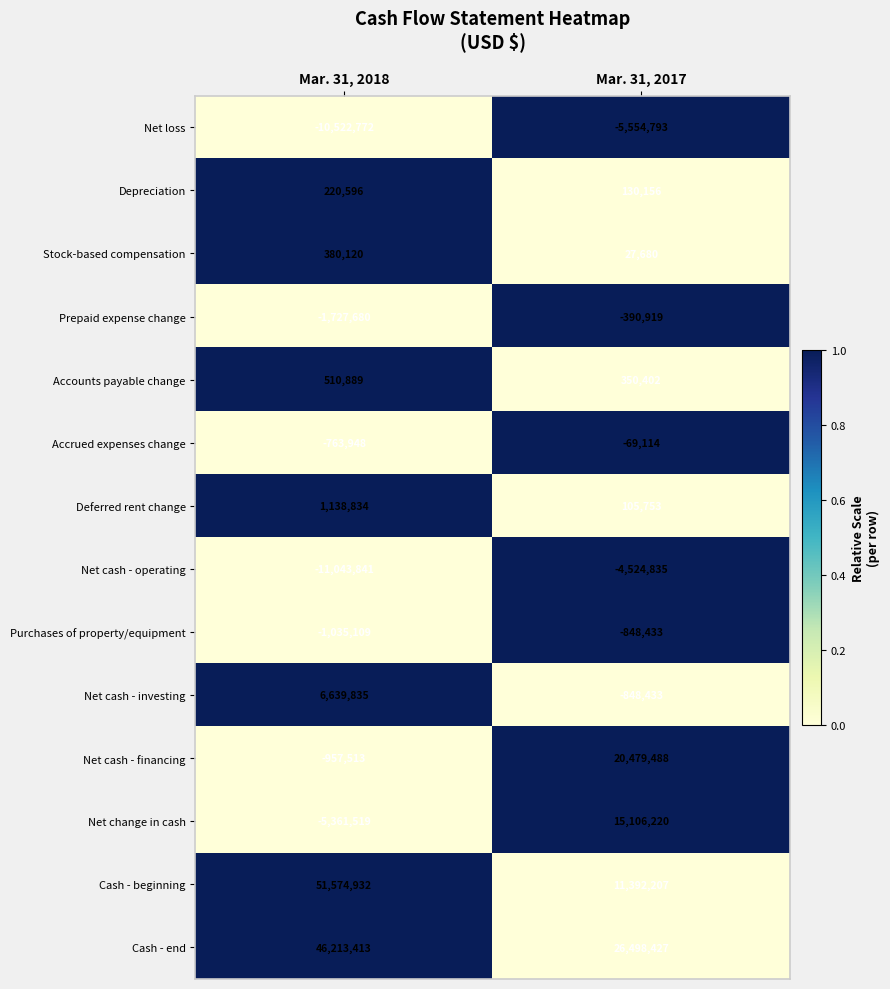

What is the sum of the Net cash - financing values at Mar. 31, 2017 and Mar. 31, 2018?

19521975